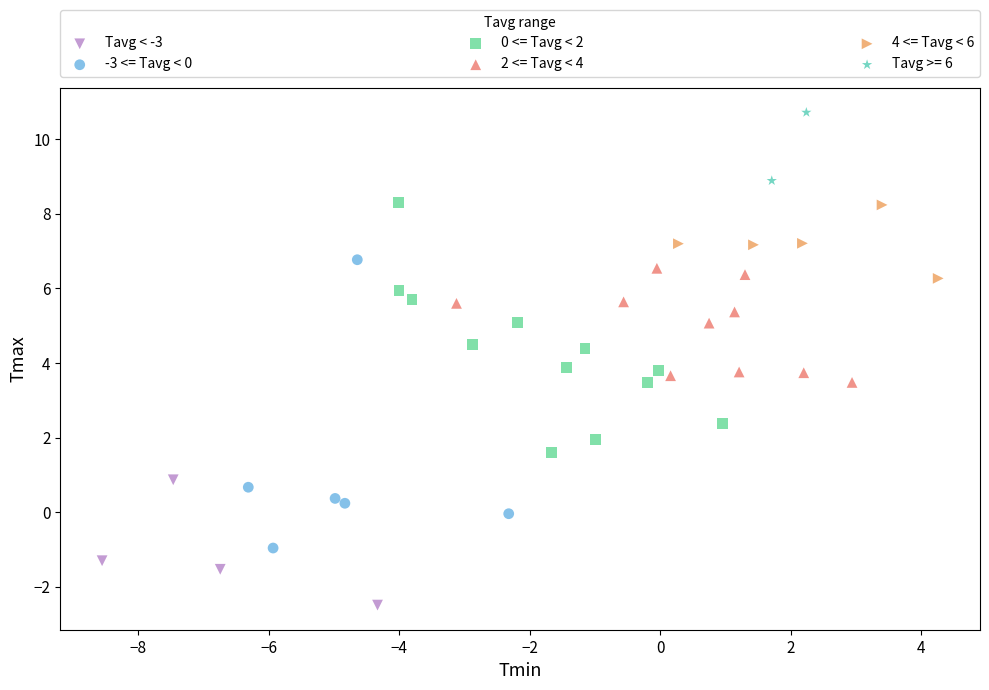

Which series reaches the minimum Y coordinate?

Tavg < -3